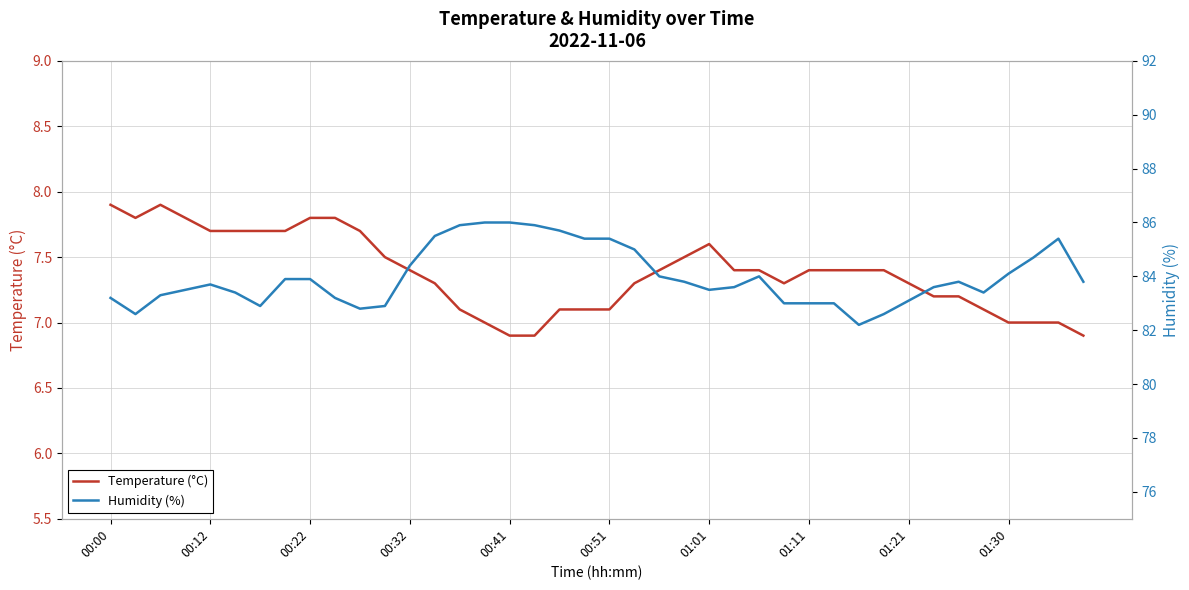

True or false: Temperature (°C) has a value of 1.7 at 00:41.

False